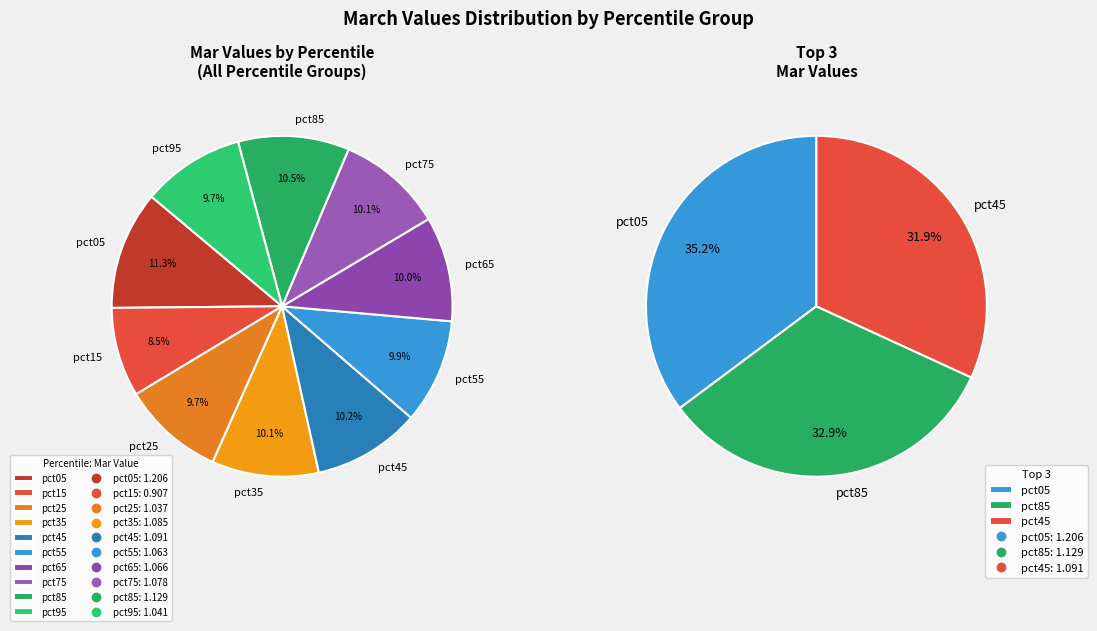

The pct45 slice represents 10% of the pie. True or false?

True